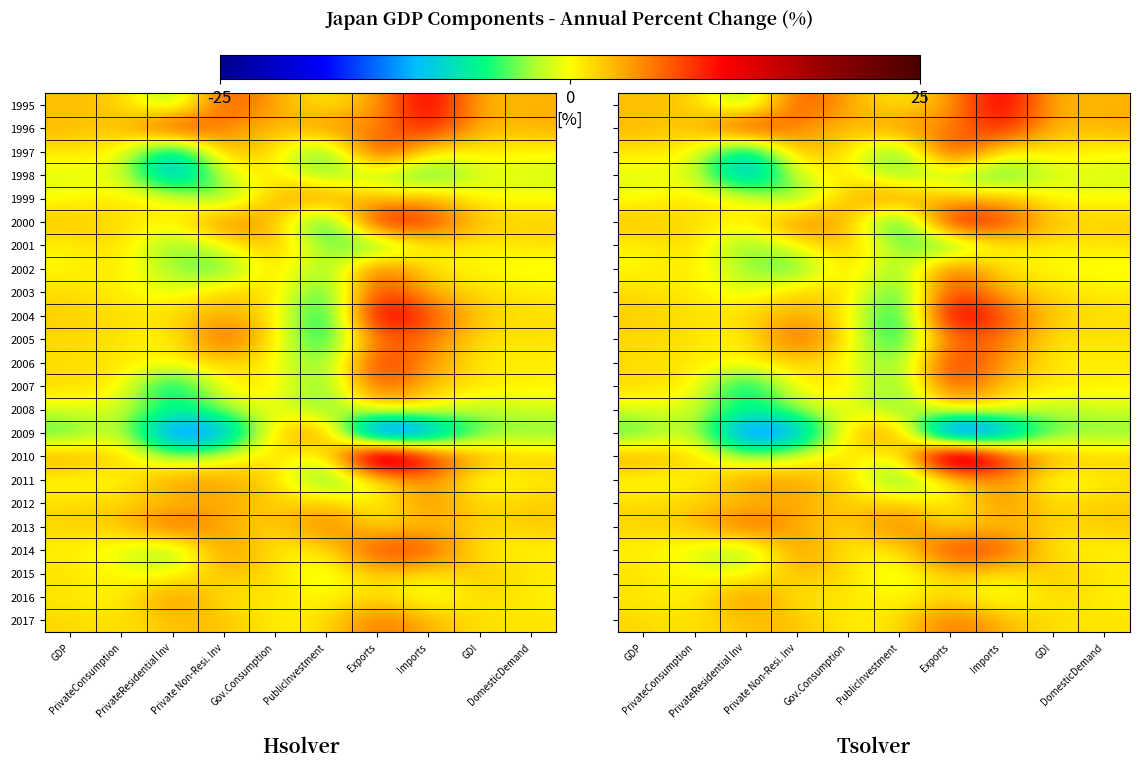

Is it true that 2017 equals 1.8 at DomesticDemand?

False